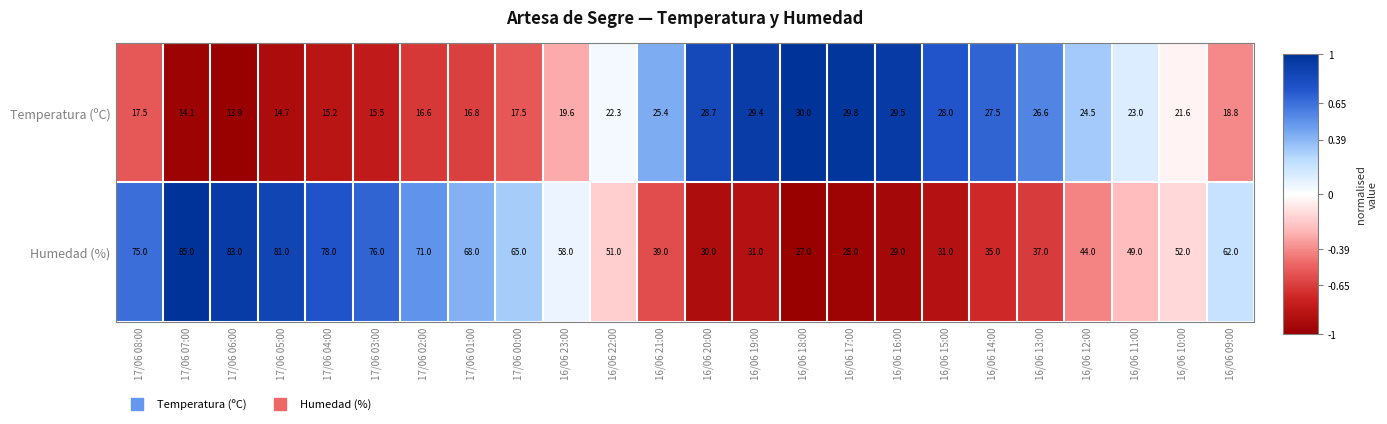

What is the sum of all Humedad (%) values?

1285.0